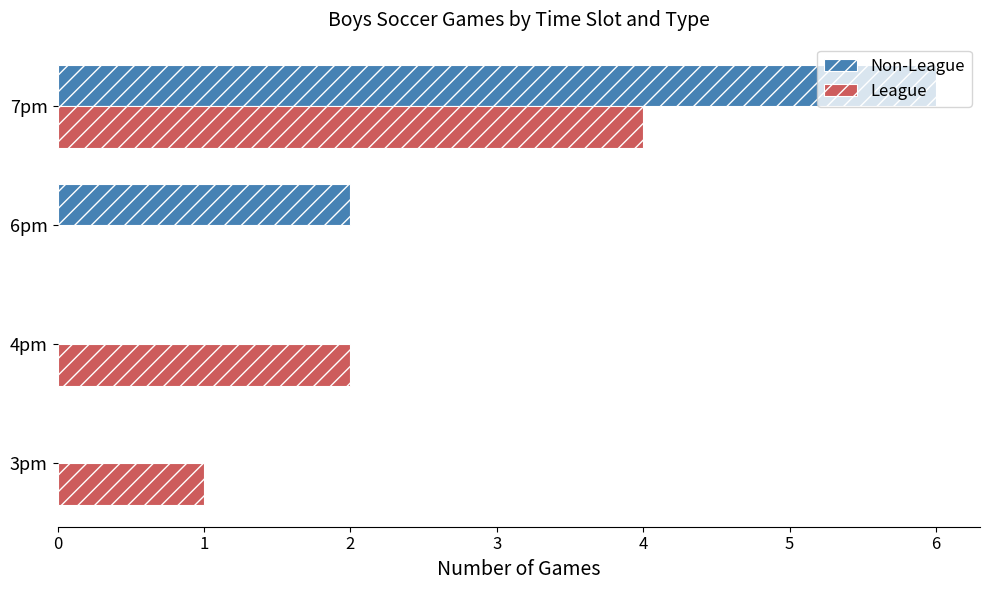

At which label does Non-League reach its peak?

7pm